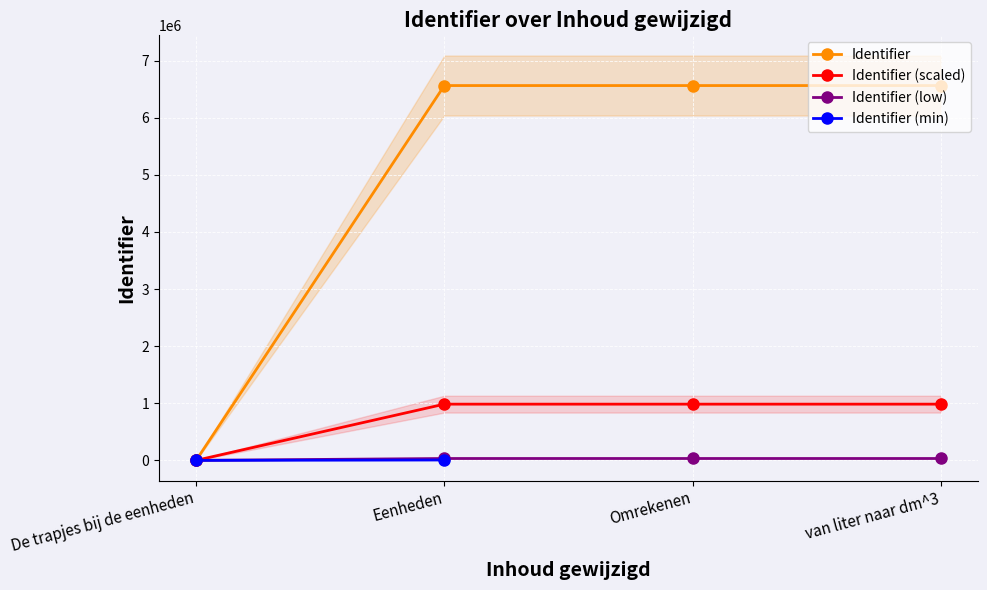

Rank the categories by value from lowest to highest.

De trapjes bij de eenheden, Eenheden, Omrekenen, van liter naar dm^3